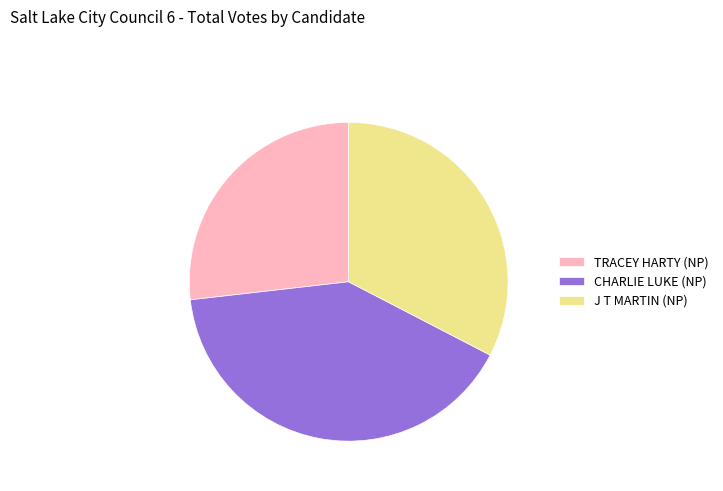

True or false: J T MARTIN (NP) accounts for 21% of the total.

False